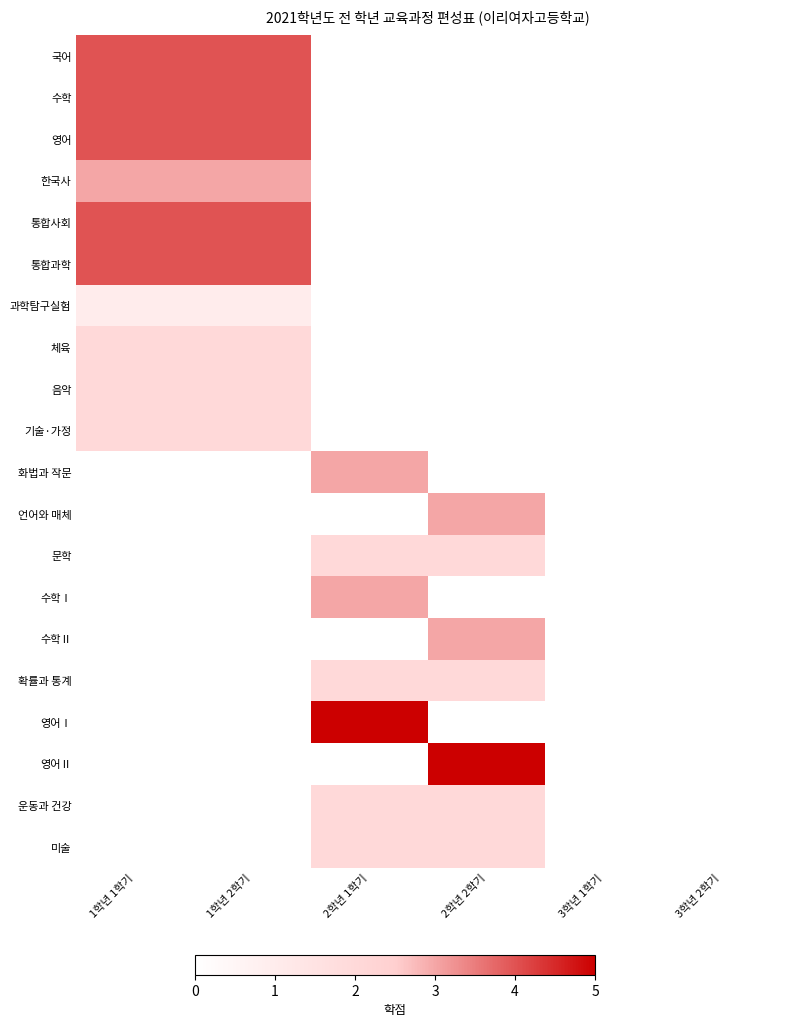

Reading right to left, list all the values displayed in this chart.

국어: 3학년 2학기=0	3학년 1학기=0	2학년 2학기=0	2학년 1학기=0	1학년 2학기=4	1학년 1학기=4
수학: 3학년 2학기=0	3학년 1학기=0	2학년 2학기=0	2학년 1학기=0	1학년 2학기=4	1학년 1학기=4
영어: 3학년 2학기=0	3학년 1학기=0	2학년 2학기=0	2학년 1학기=0	1학년 2학기=4	1학년 1학기=4
한국사: 3학년 2학기=0	3학년 1학기=0	2학년 2학기=0	2학년 1학기=0	1학년 2학기=3	1학년 1학기=3
통합사회: 3학년 2학기=0	3학년 1학기=0	2학년 2학기=0	2학년 1학기=0	1학년 2학기=4	1학년 1학기=4
통합과학: 3학년 2학기=0	3학년 1학기=0	2학년 2학기=0	2학년 1학기=0	1학년 2학기=4	1학년 1학기=4
과학탐구실험: 3학년 2학기=0	3학년 1학기=0	2학년 2학기=0	2학년 1학기=0	1학년 2학기=1	1학년 1학기=1
체육: 3학년 2학기=0	3학년 1학기=0	2학년 2학기=0	2학년 1학기=0	1학년 2학기=2	1학년 1학기=2
음악: 3학년 2학기=0	3학년 1학기=0	2학년 2학기=0	2학년 1학기=0	1학년 2학기=2	1학년 1학기=2
기술·가정: 3학년 2학기=0	3학년 1학기=0	2학년 2학기=0	2학년 1학기=0	1학년 2학기=2	1학년 1학기=2
화법과 작문: 3학년 2학기=0	3학년 1학기=0	2학년 2학기=0	2학년 1학기=3	1학년 2학기=0	1학년 1학기=0
언어와 매체: 3학년 2학기=0	3학년 1학기=0	2학년 2학기=3	2학년 1학기=0	1학년 2학기=0	1학년 1학기=0
문학: 3학년 2학기=0	3학년 1학기=0	2학년 2학기=2	2학년 1학기=2	1학년 2학기=0	1학년 1학기=0
수학Ⅰ: 3학년 2학기=0	3학년 1학기=0	2학년 2학기=0	2학년 1학기=3	1학년 2학기=0	1학년 1학기=0
수학Ⅱ: 3학년 2학기=0	3학년 1학기=0	2학년 2학기=3	2학년 1학기=0	1학년 2학기=0	1학년 1학기=0
확률과 통계: 3학년 2학기=0	3학년 1학기=0	2학년 2학기=2	2학년 1학기=2	1학년 2학기=0	1학년 1학기=0
영어Ⅰ: 3학년 2학기=0	3학년 1학기=0	2학년 2학기=0	2학년 1학기=5	1학년 2학기=0	1학년 1학기=0
영어Ⅱ: 3학년 2학기=0	3학년 1학기=0	2학년 2학기=5	2학년 1학기=0	1학년 2학기=0	1학년 1학기=0
운동과 건강: 3학년 2학기=0	3학년 1학기=0	2학년 2학기=2	2학년 1학기=2	1학년 2학기=0	1학년 1학기=0
미술: 3학년 2학기=0	3학년 1학기=0	2학년 2학기=2	2학년 1학기=2	1학년 2학기=0	1학년 1학기=0